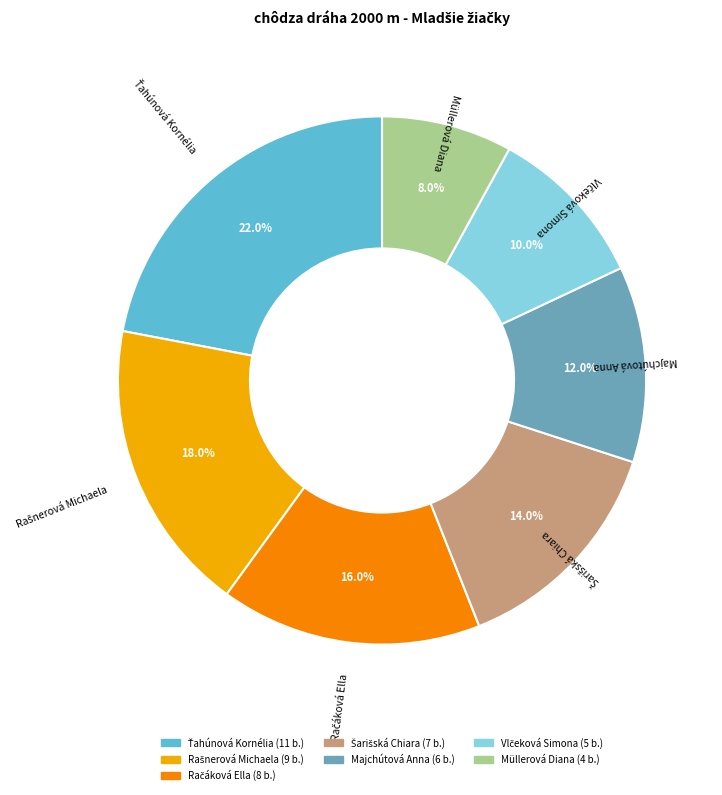

Is Müllerová Diana the majority of the pie?

No